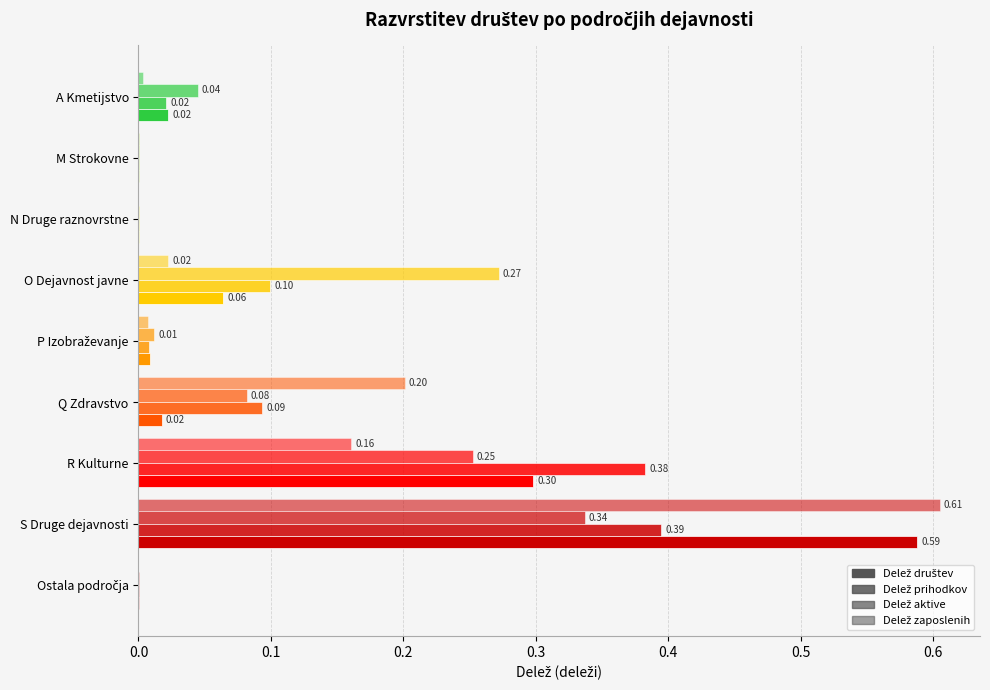

Count the number of categories in the chart.

9